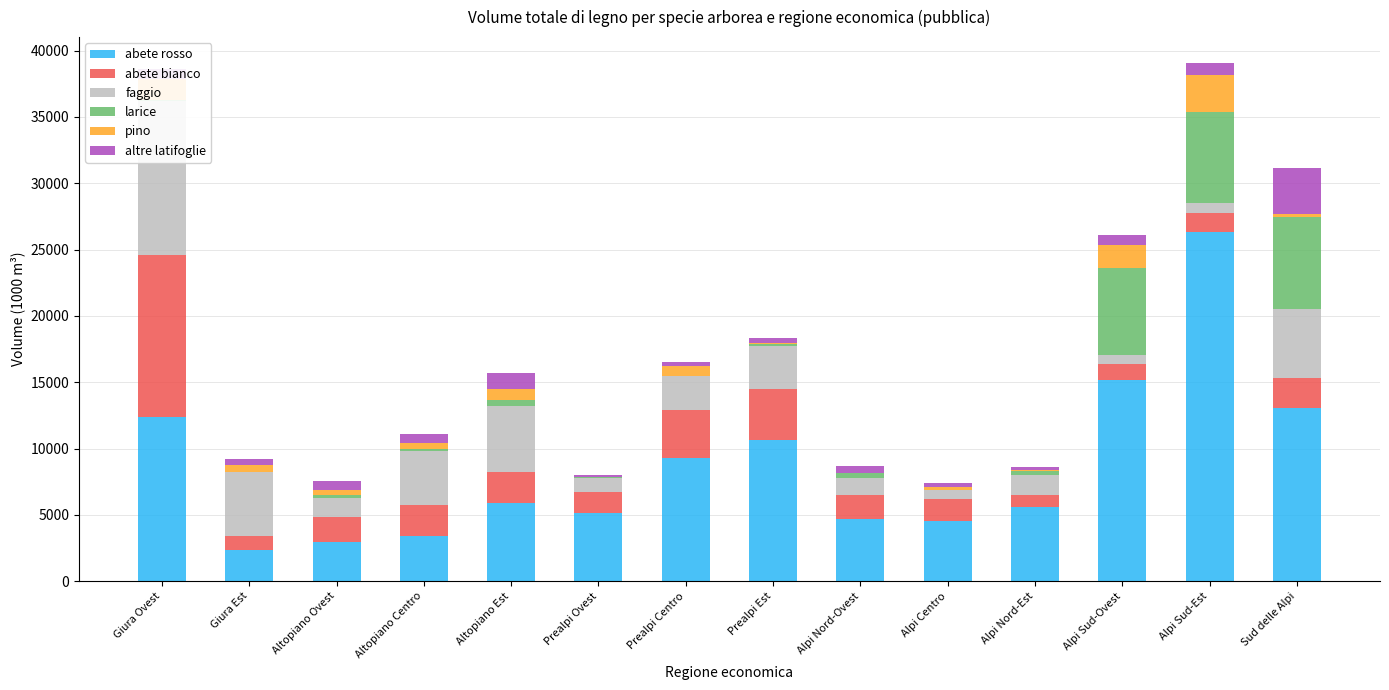

Which series changed the most between Prealpi Centro and Prealpi Est?

abete rosso